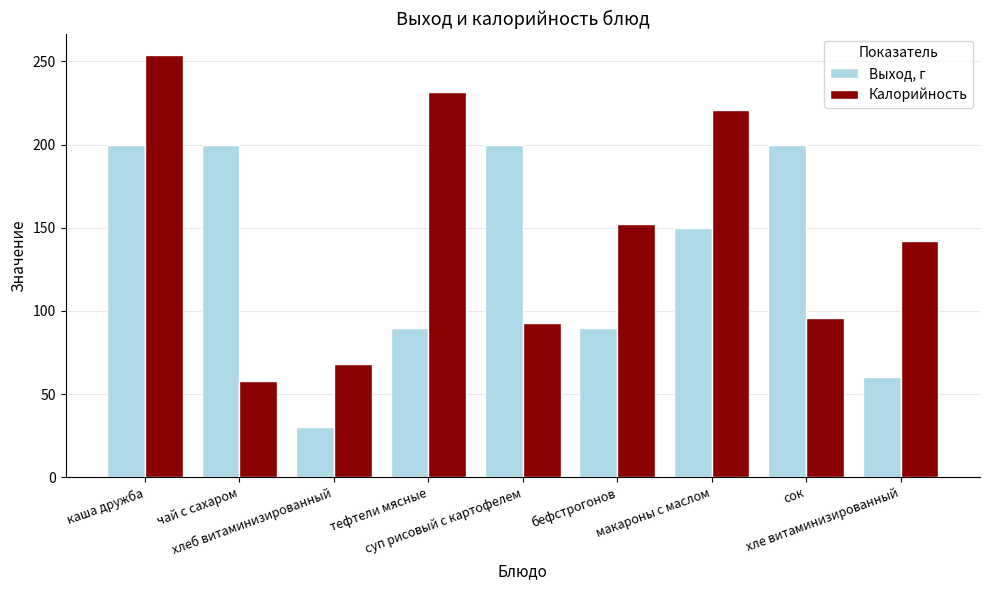

What is the highest value of the Калорийность series?

254.0